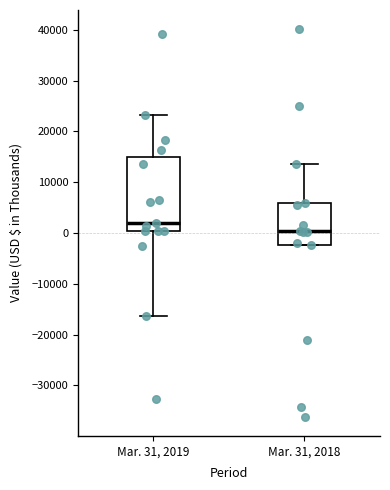

Comparing the boxes themselves (not the whiskers), which one is the tallest?

Mar. 31, 2019